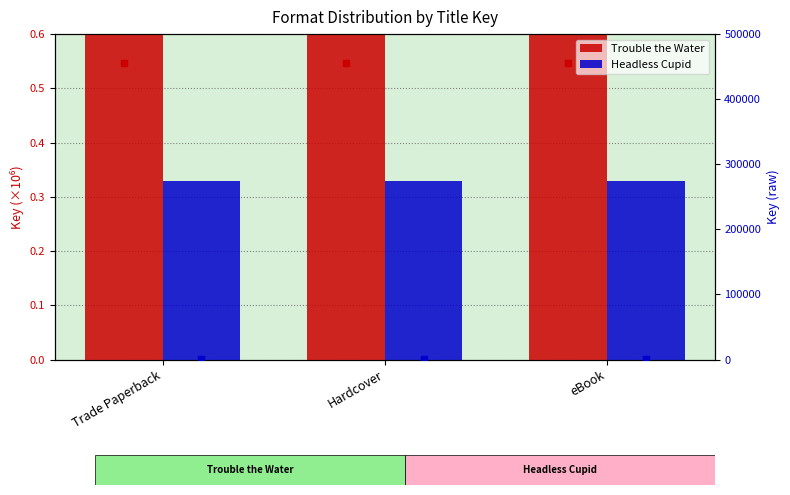

Between eBook and Trade Paperback, which is larger?

eBook